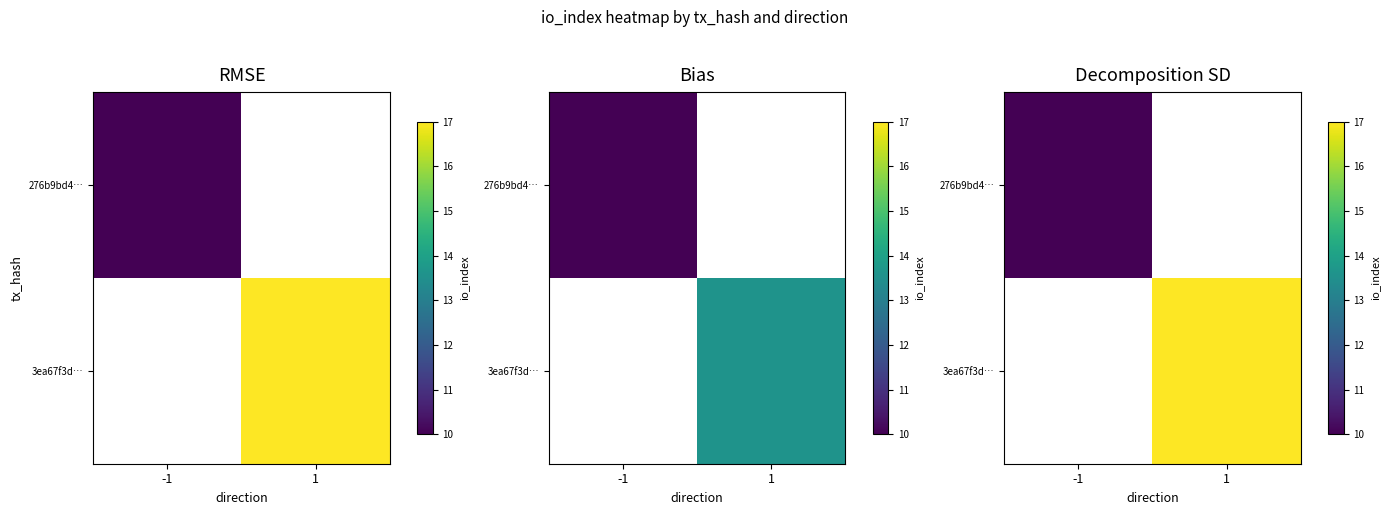

Read the 276b9bd4… value at -1.

9.0